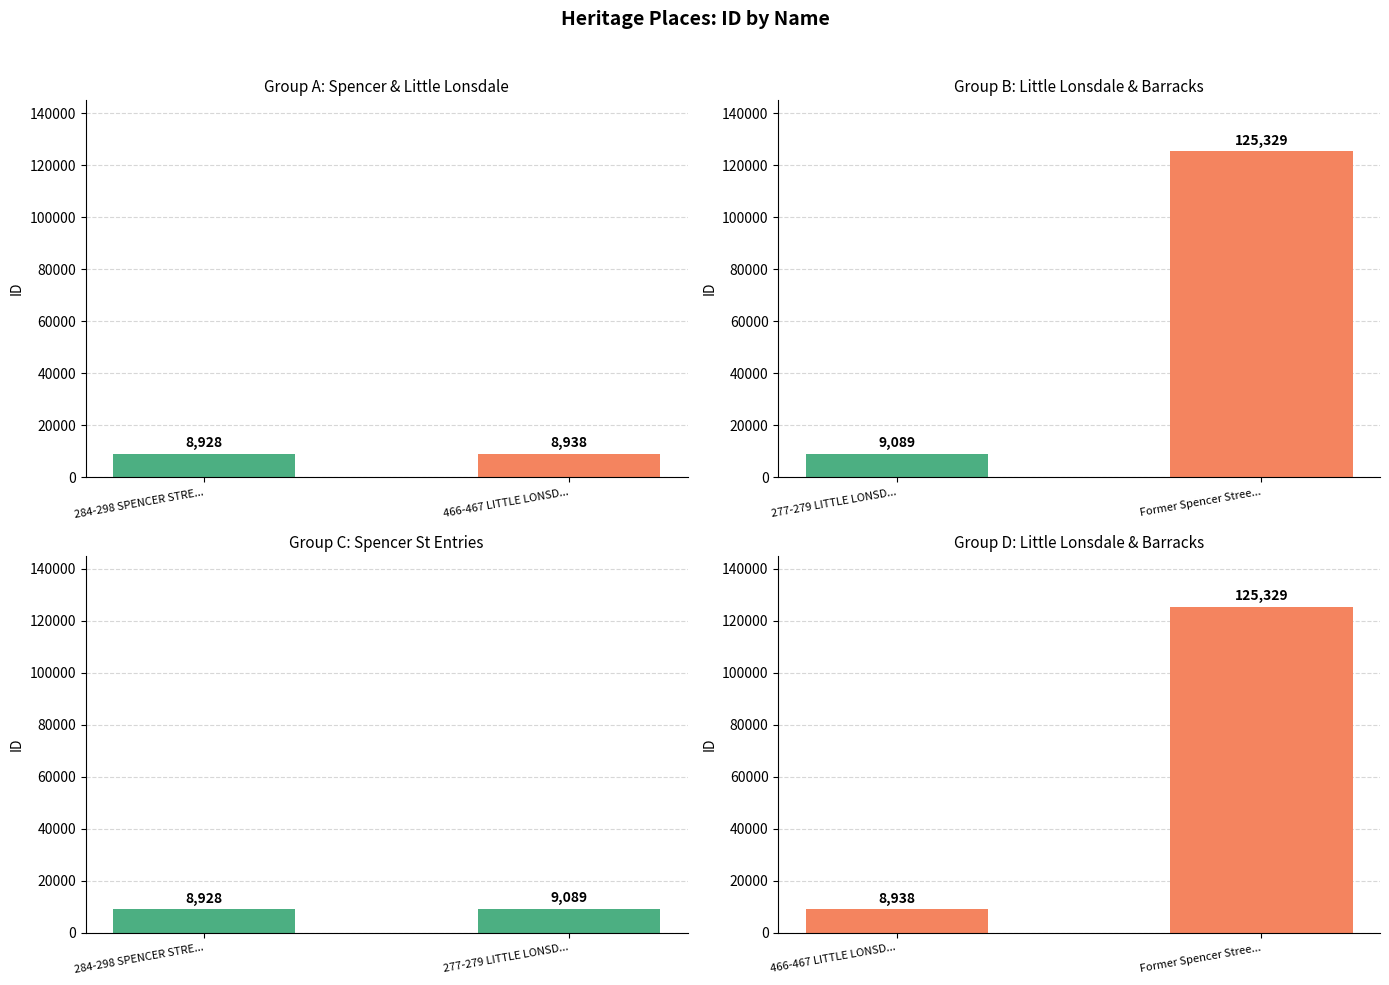

How many Group B: Little Lonsdale & Barracks values are between 9089 and 125329?

2